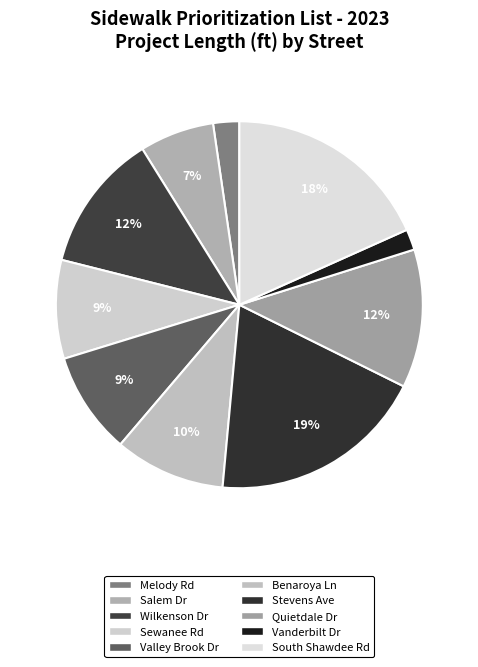

To the nearest percent, what percentage of the pie is Benaroya Ln?

10%